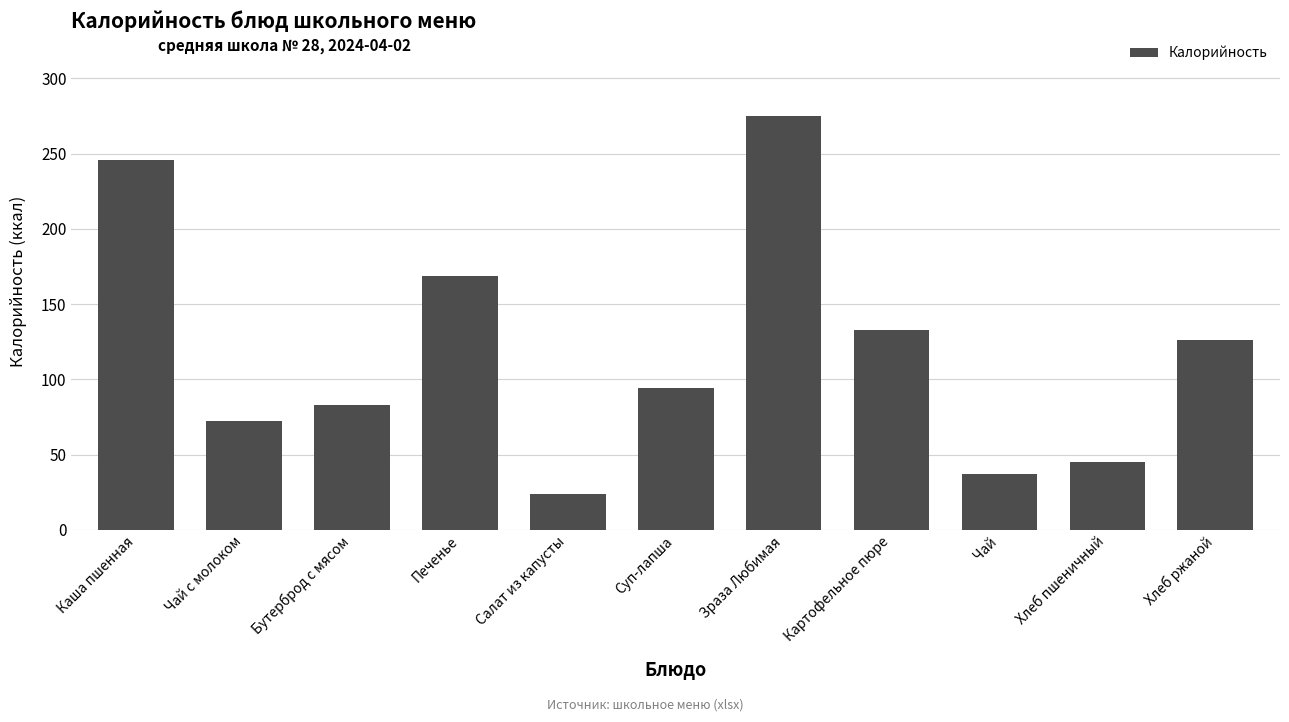

How many data points are less than 94?

5